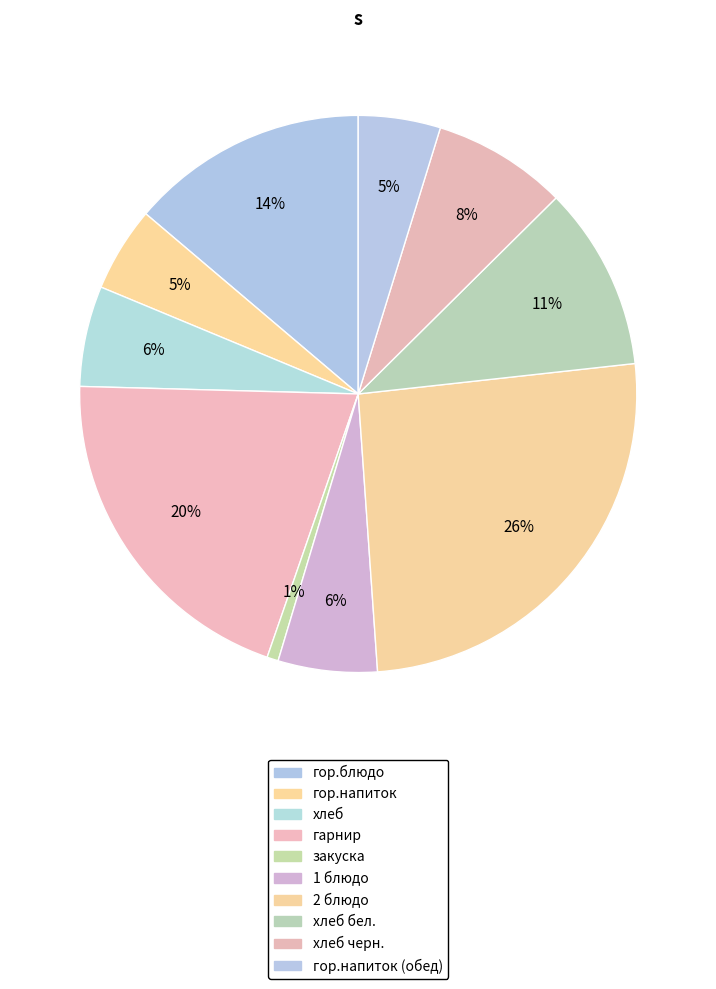

Count the number of slices in the pie.

10